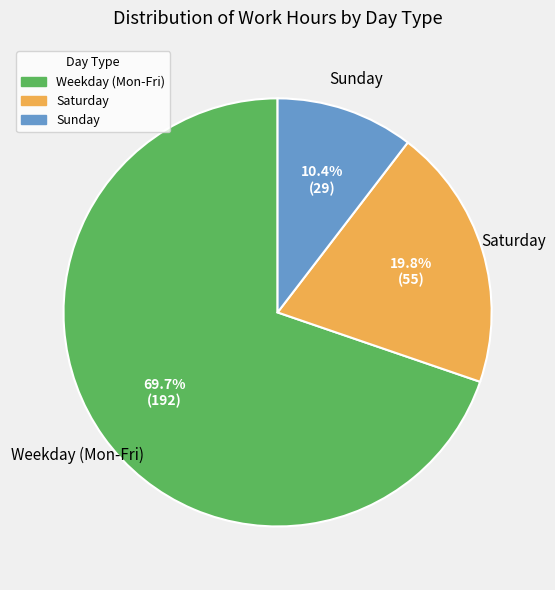

What is the smallest slice in the pie chart?

Sunday